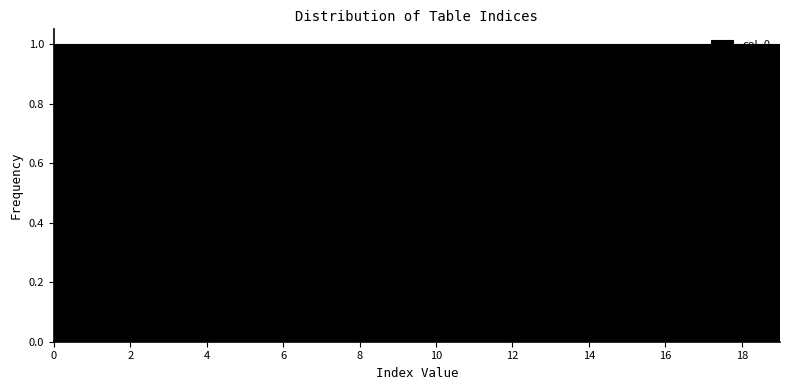

Reading left to right, list every bar in this chart as the range it spans on the x-axis followed by its height. Neither the bar edges nor the heights are printed on the chart, so give them approximately, as read against the axes.

0.0 to 1.0: 1
1.0 to 2.2: 1
2.2 to 3.2: 1
3.2 to 4.2: 1
4.2 to 5.2: 1
5.2 to 6.4: 1
6.4 to 7.4: 1
7.4 to 8.4: 1
8.4 to 9.6: 1
9.6 to 10.6: 1
10.6 to 11.6: 1
11.6 to 12.6: 1
12.6 to 13.8: 1
13.8 to 14.8: 1
14.8 to 15.8: 1
15.8 to 16.8: 1
16.8 to 18.0: 1
18.0 to 19.0: 1